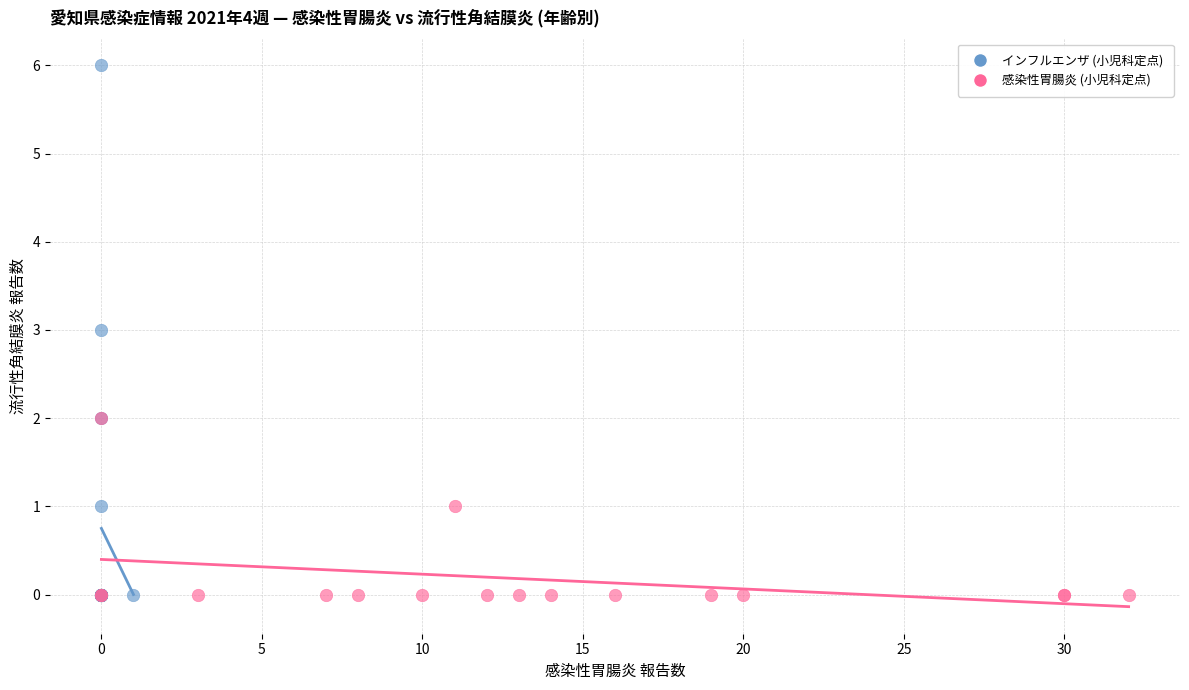

Which series contains the highest Y value?

インフルエンザ (小児科定点)